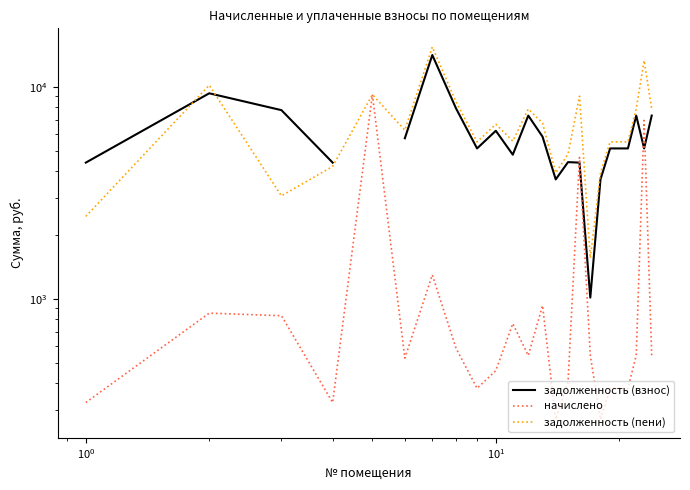

True or false: задолженность (пени) and задолженность (взнос) intersect in this chart.

True